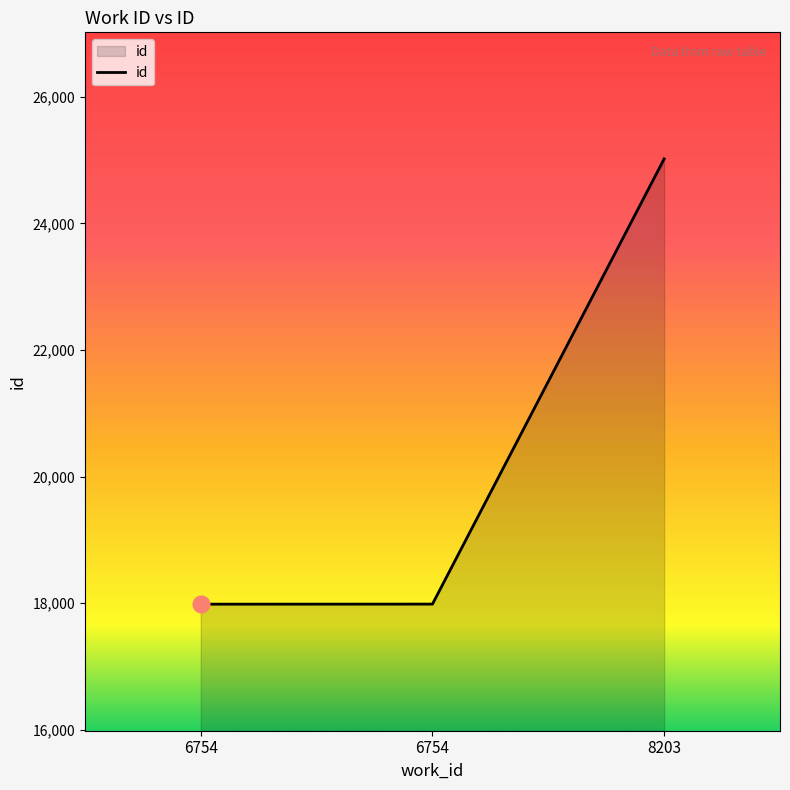

What is the maximum value shown in the chart?

25020